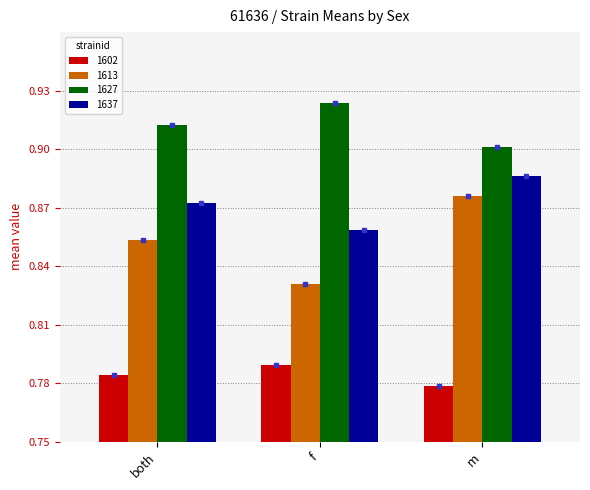

The 1627 series shows 0.1 at m. True or false?

False